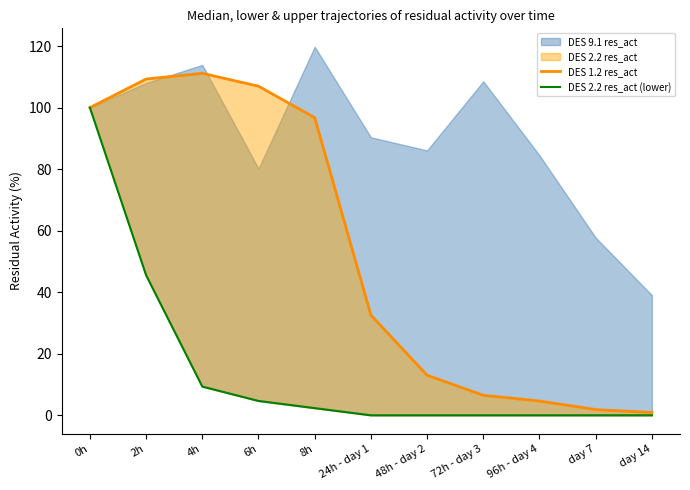

At which label does DES 1.2 res_act reach its peak?

4h